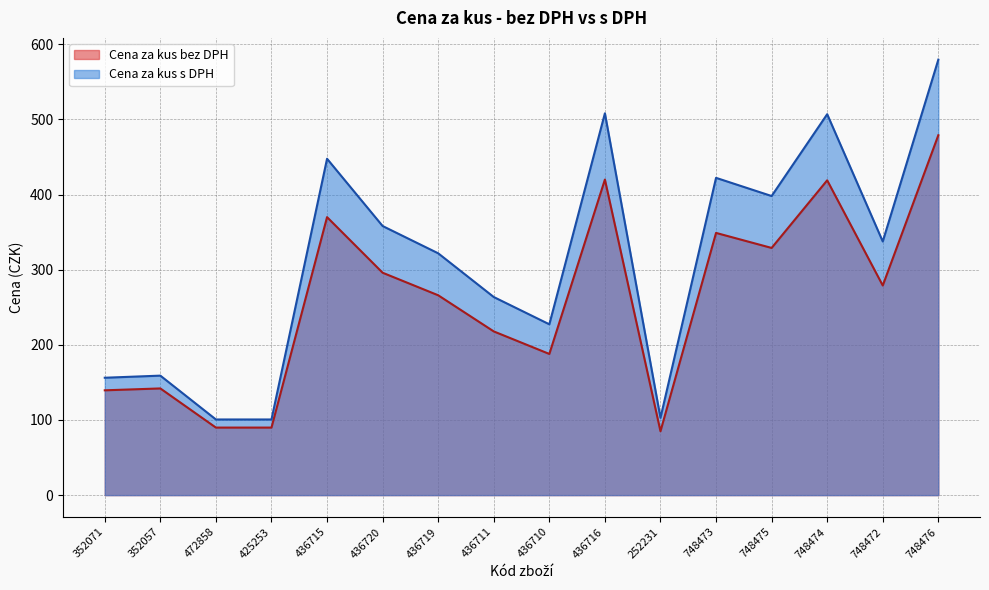

What is the label of the 15th point from the right?

352057